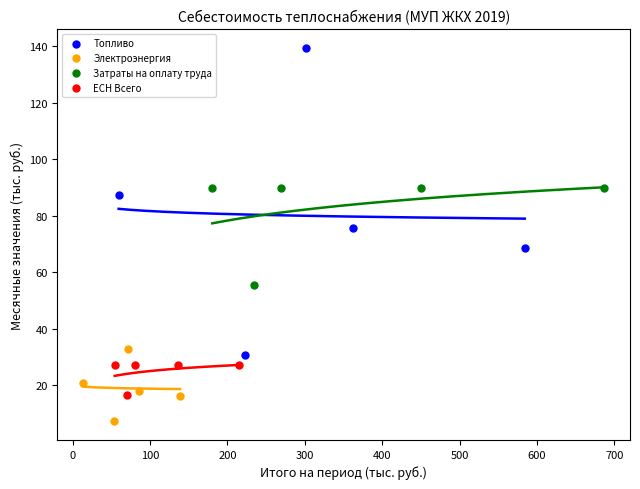

Which series has the widest spread of Y values?

Топливо